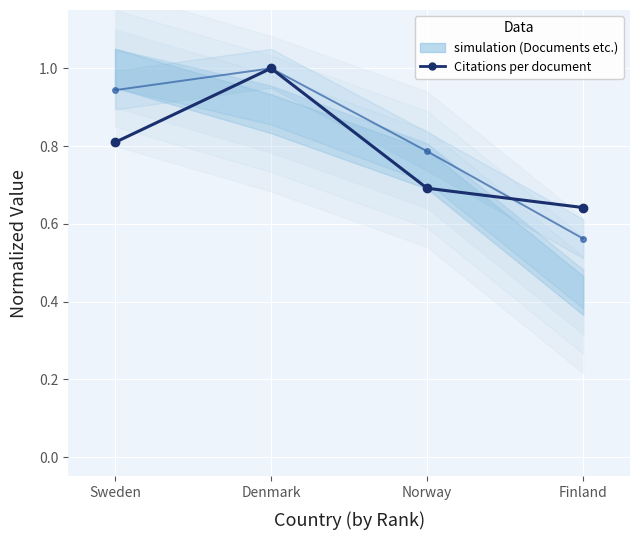

At which category is the sum across all series the highest?

Denmark